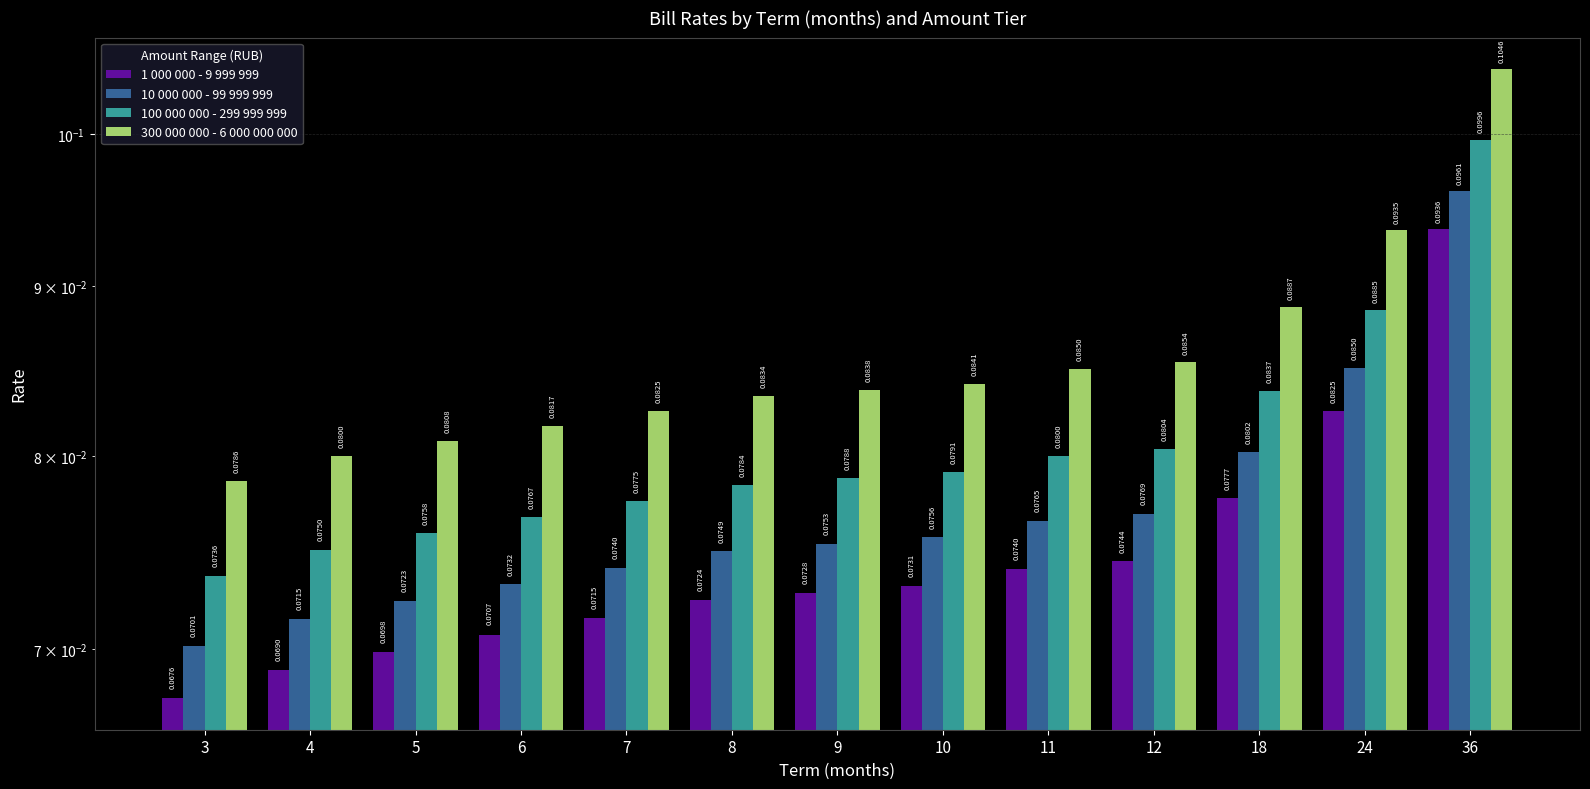

At how many categories does at least one series exceed 0?

13